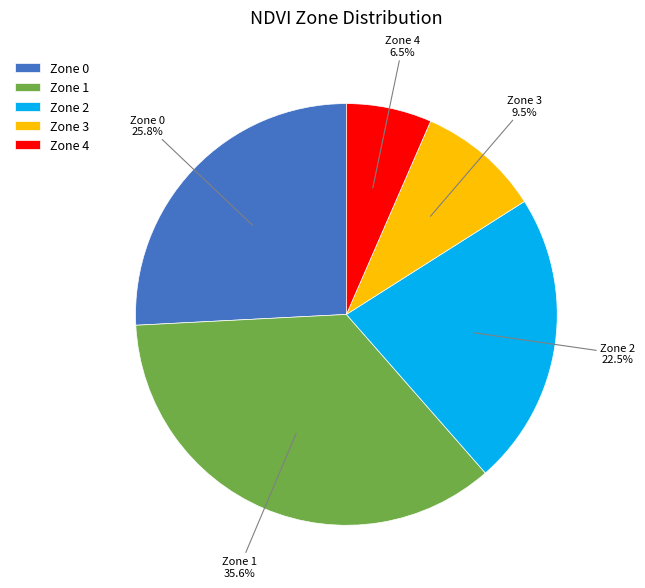

Do Zone 2 and Zone 0 together represent more than half of the pie?

No